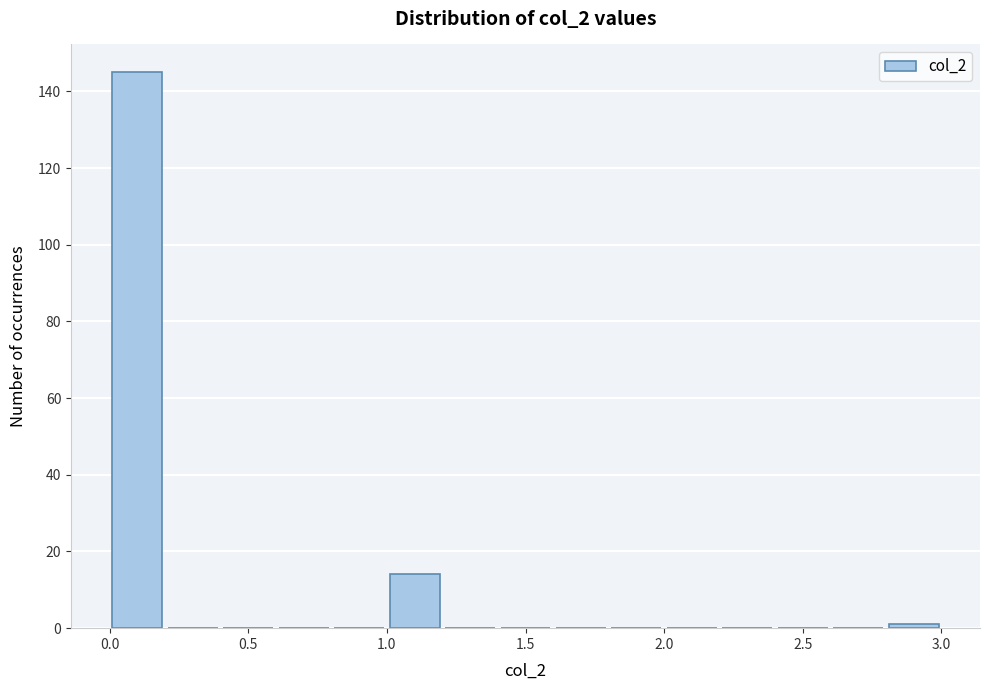

Reading left to right, list every bar in this chart as the range it spans on the x-axis followed by its height. The values are not printed on the chart, so give them approximately, as read against the axis.

0.0 to 0.2: 146
0.2 to 0.4: 0
0.4 to 0.6: 0
0.6 to 0.8: 0
0.8 to 1.0: 0
1.0 to 1.2: 14
1.2 to 1.4: 0
1.4 to 1.6: 0
1.6 to 1.8: 0
1.8 to 2.0: 0
2.0 to 2.2: 0
2.2 to 2.4: 0
2.4 to 2.6: 0
2.6 to 2.8: 0
2.8 to 3.0: under 2